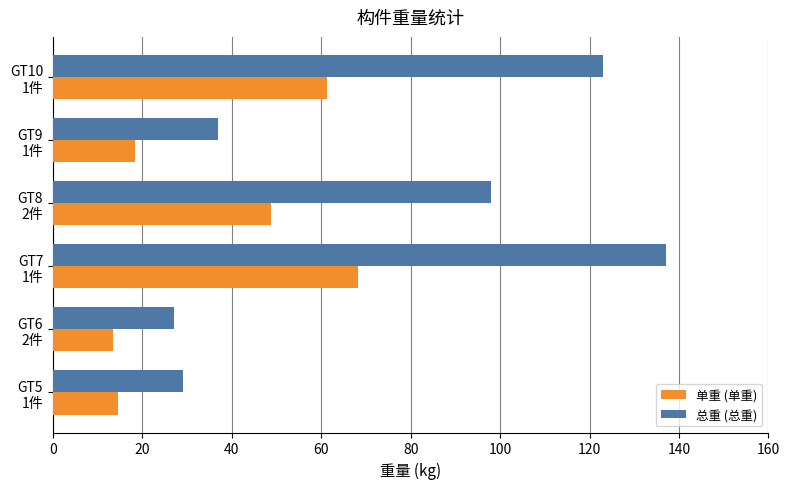

What is the difference between the maximum and second lowest values in the 总重 (总重) series?

108.0